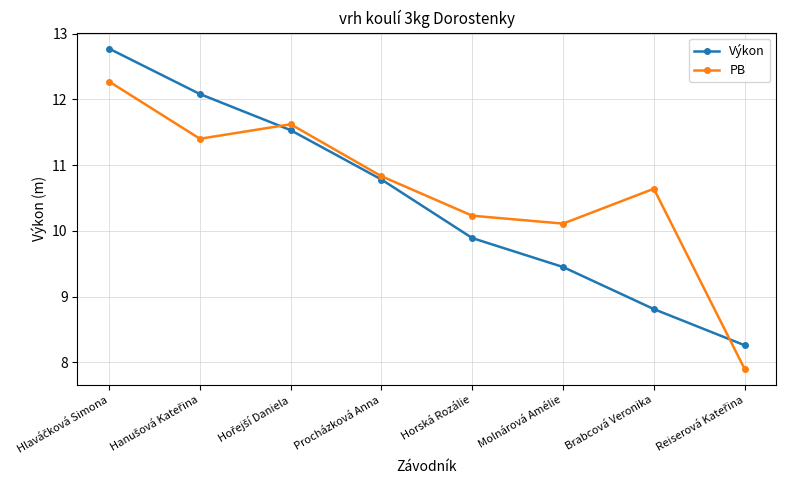

How many distinct data groups are displayed?

2